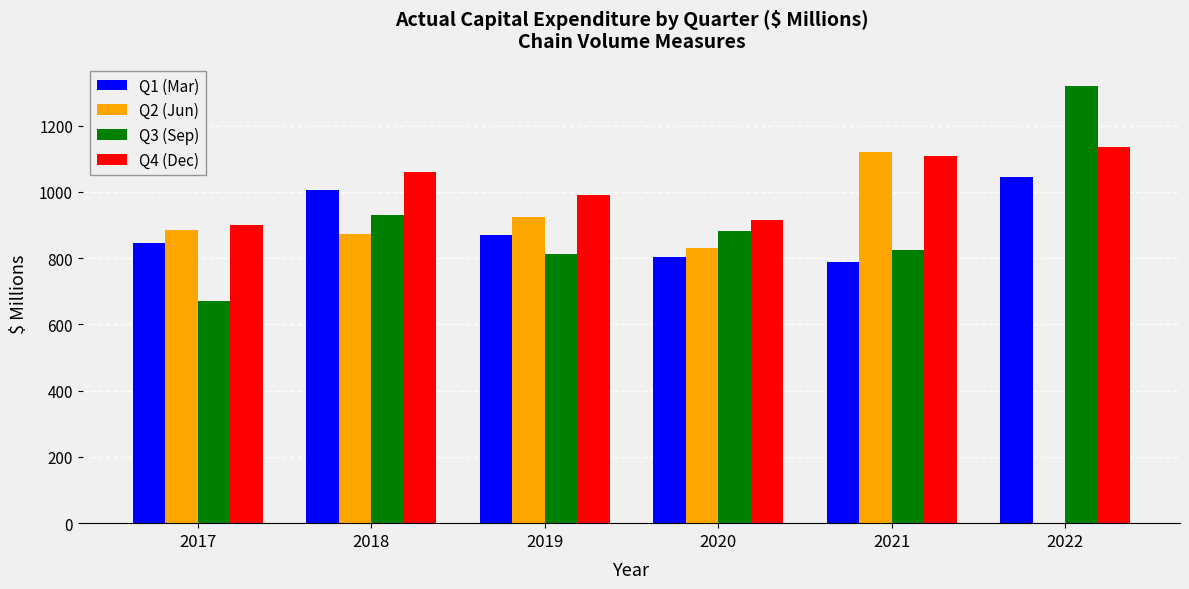

List the labels in order of Q2 (Jun) value, smallest first.

2020, 2018, 2017, 2019, 2021, 2022